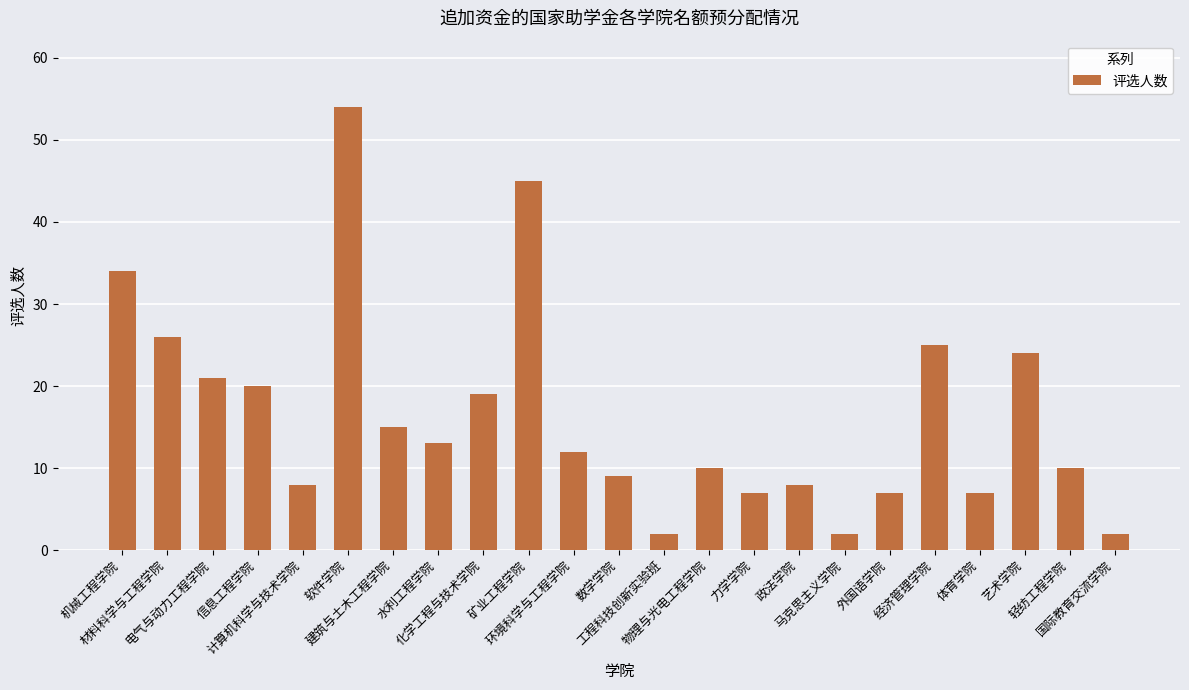

Are the bars horizontal?

No